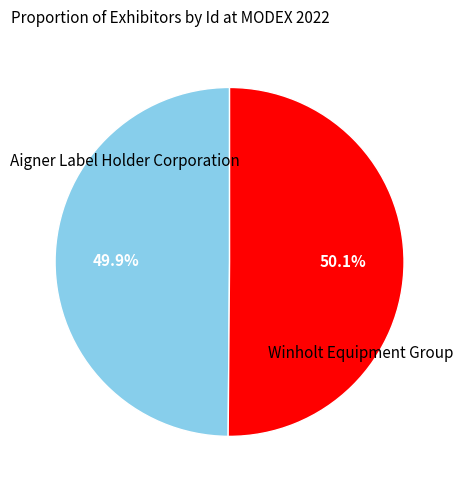

Is there a majority slice in this chart?

Yes